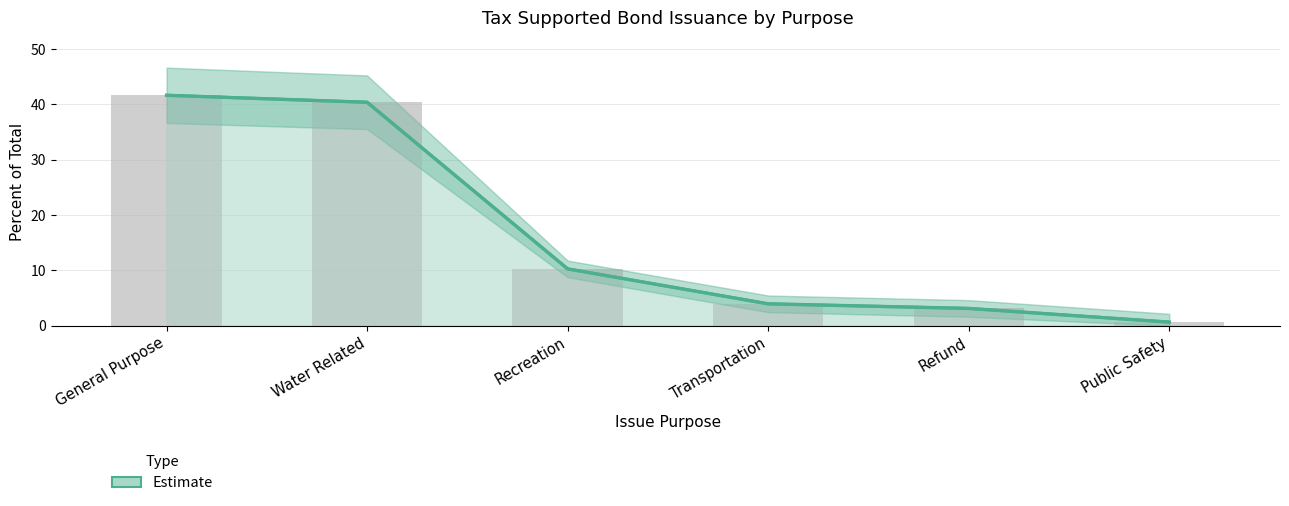

Is it true that the value at Public Safety is 0.7?

True